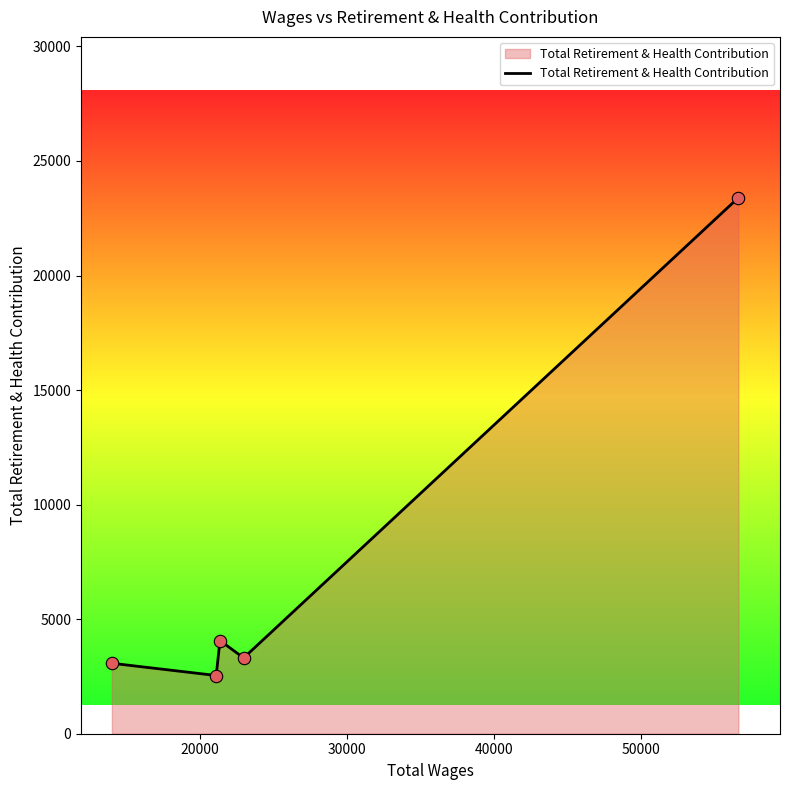

What is the maximum value shown in the chart?

23398